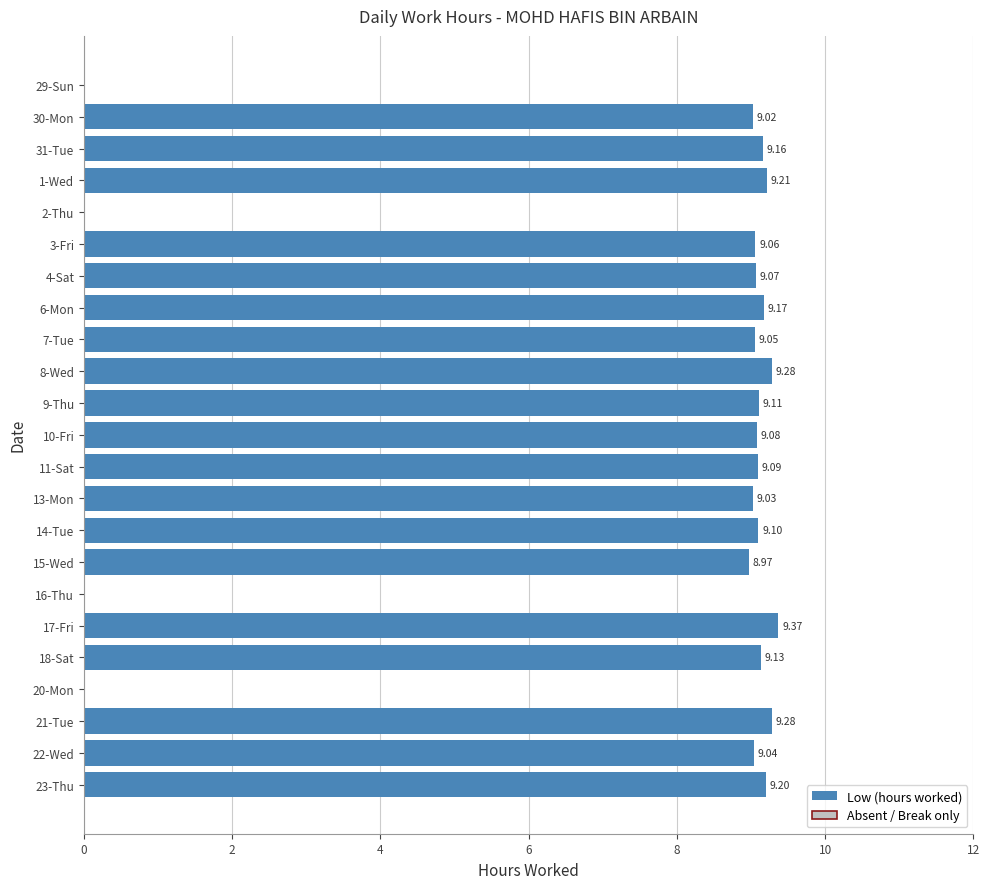

Between 11-Sat and 3-Fri, which is larger?

11-Sat